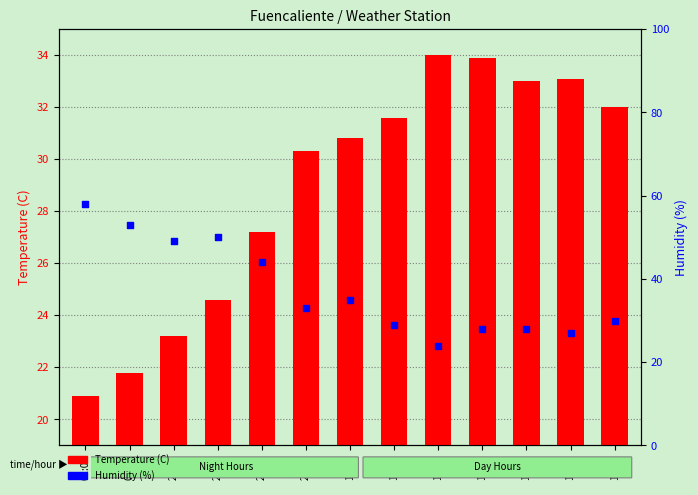

At which category is the sum across all series the highest?

01:00